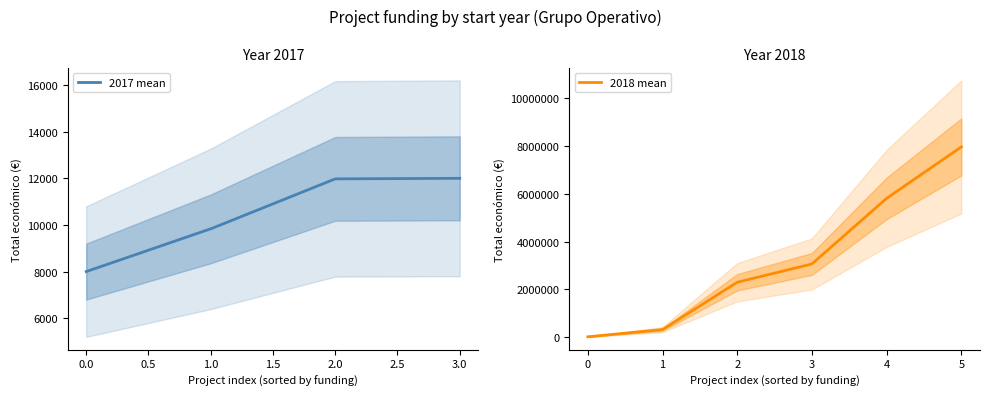

What is the greatest value displayed?

7967413